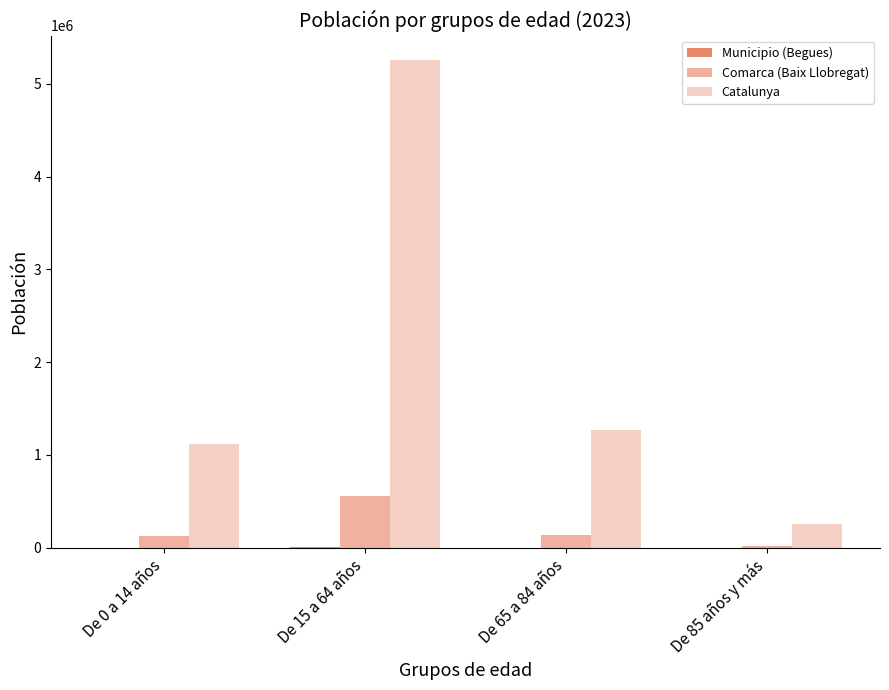

How many series are shown in this chart?

3